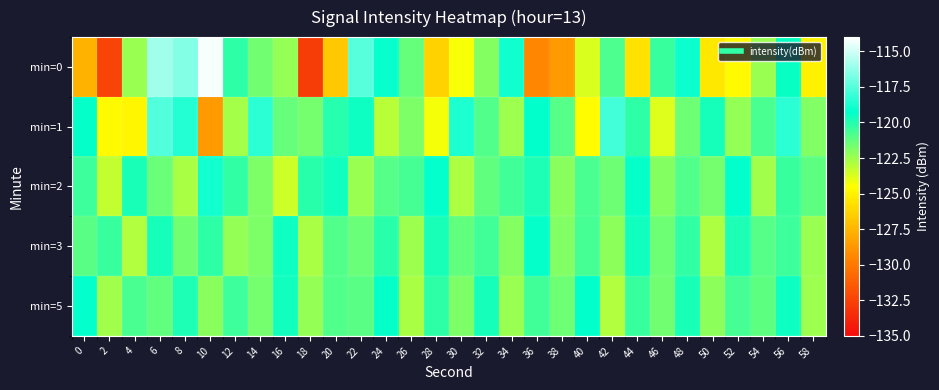

At which category is the sum across all series the highest?

6